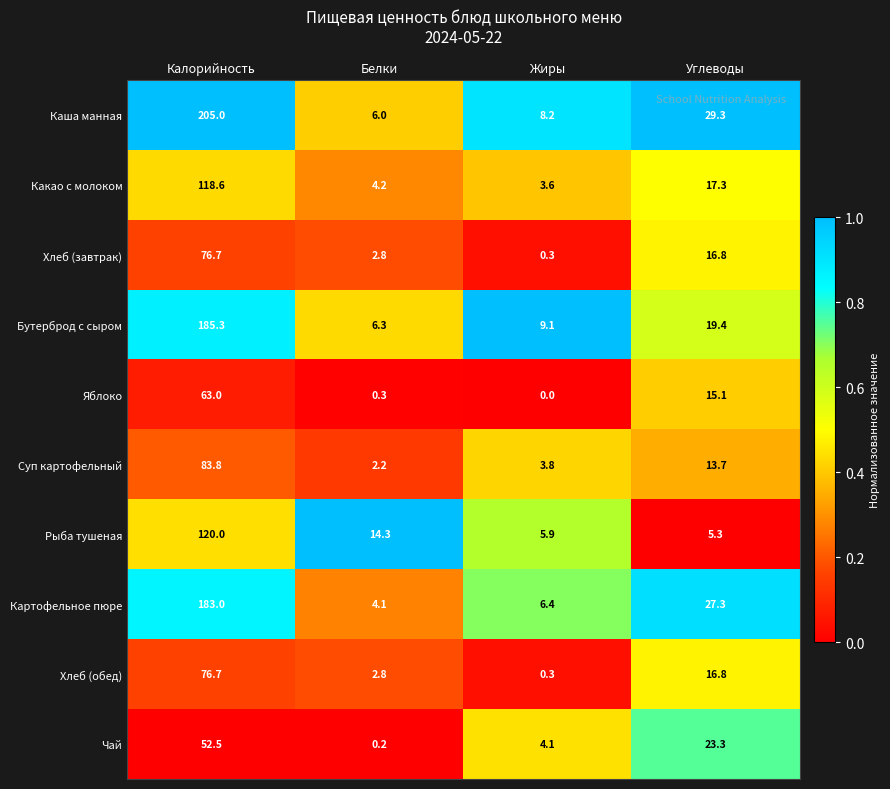

At which category does the chart reach its peak across all series?

Калорийность